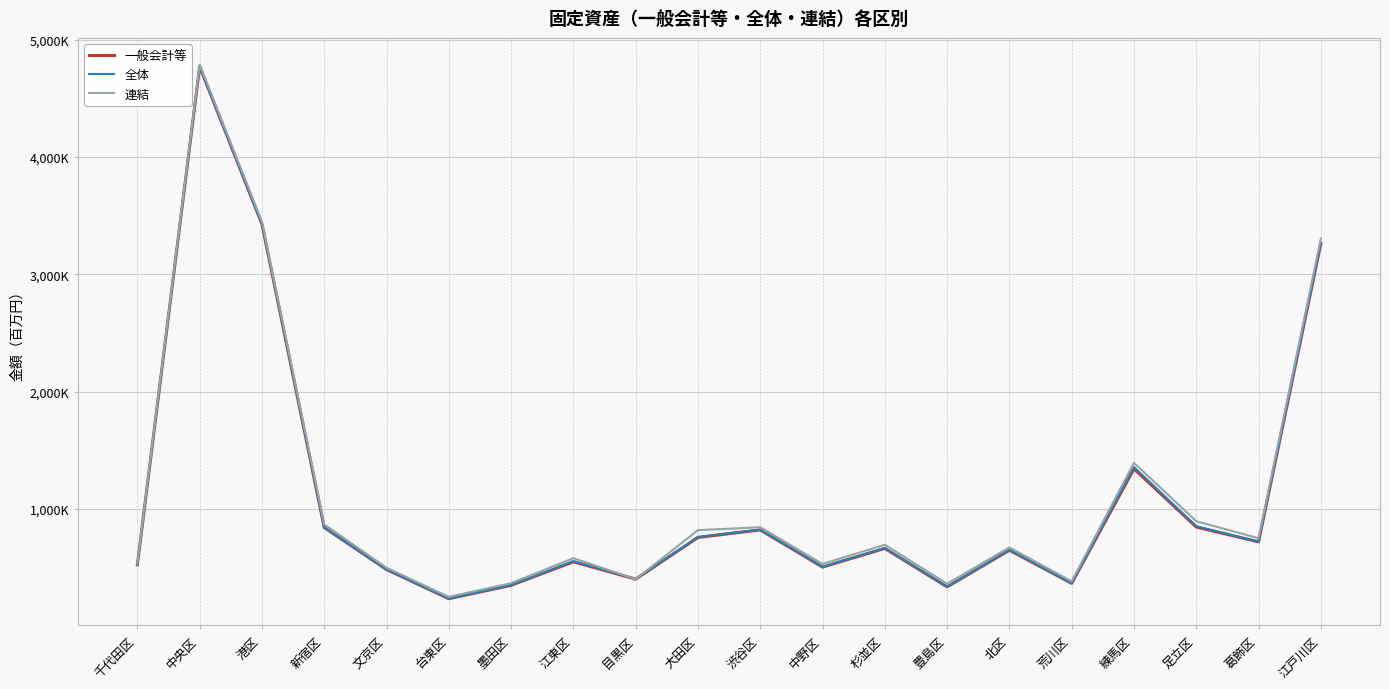

How many data points in 連結 are above 695874?

9